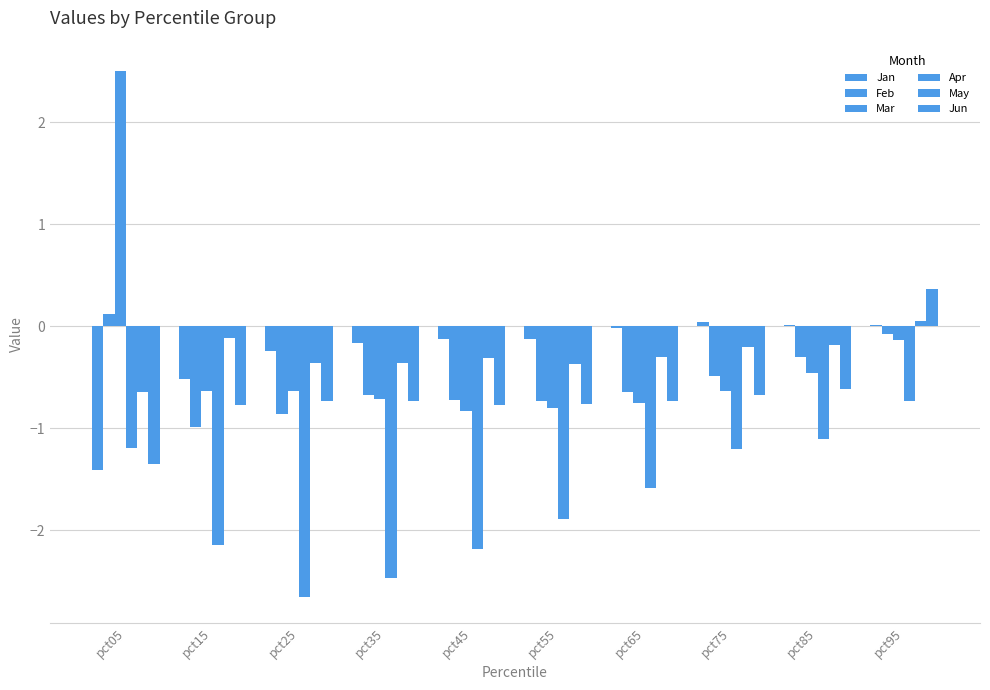

At which category is the sum across all series the highest?

pct95